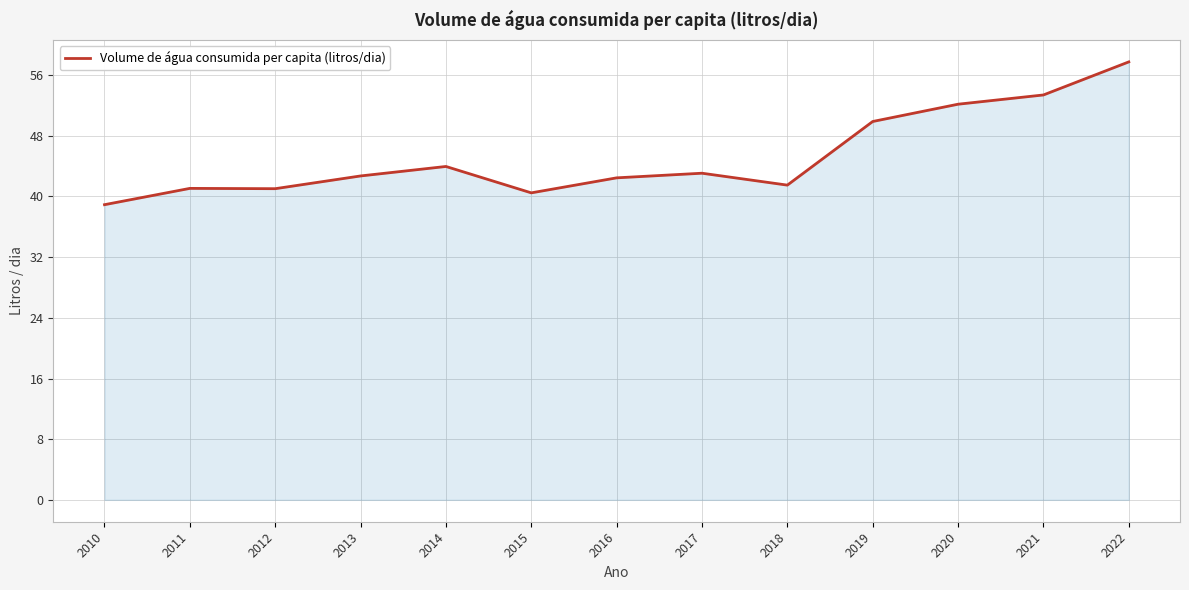

Read the value at 2021.

53.4